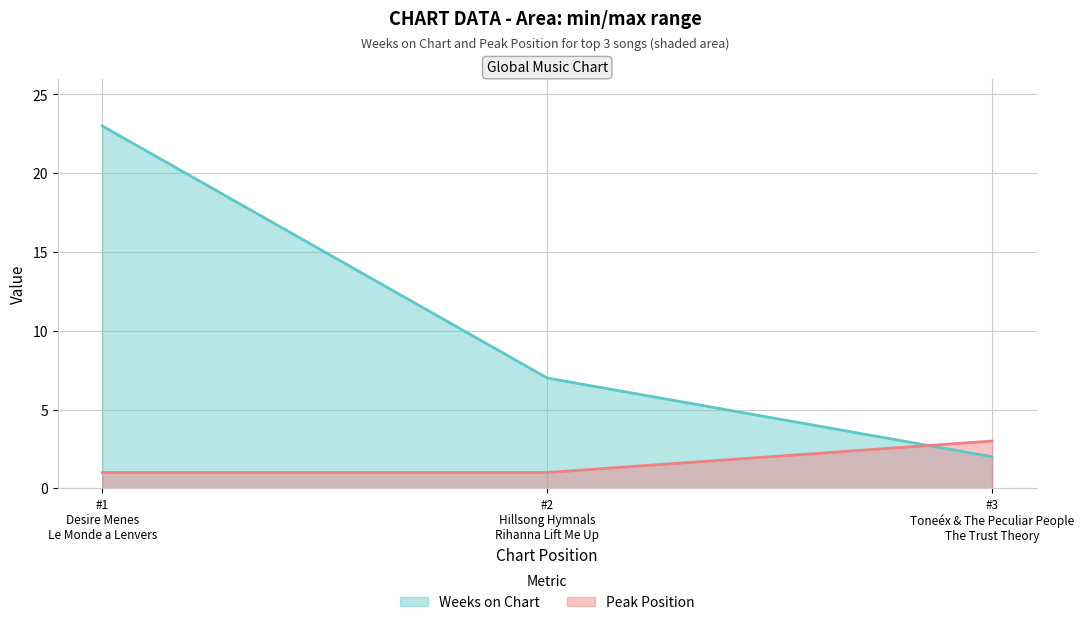

Rank the series by their maximum value, from highest to lowest.

Weeks on Chart, Peak Position